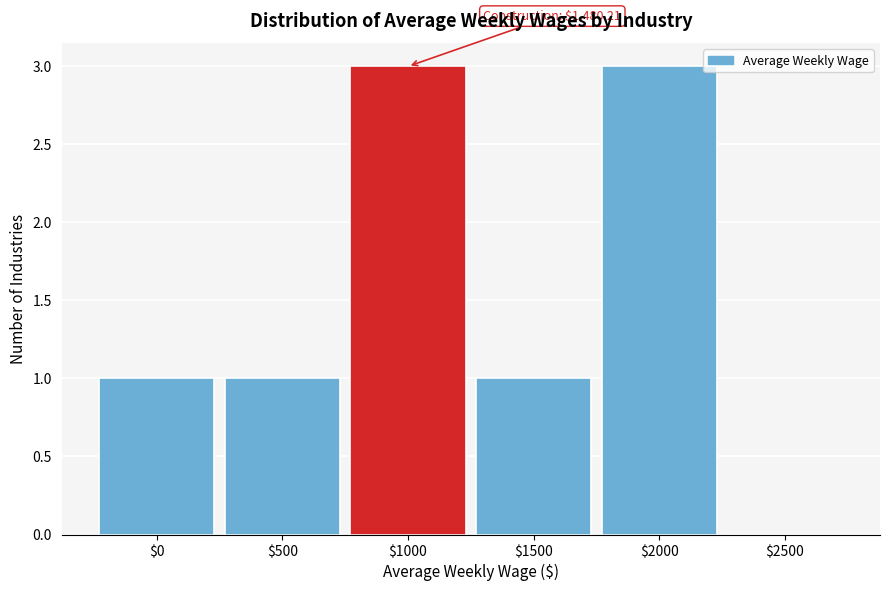

What is the greatest value displayed?

3